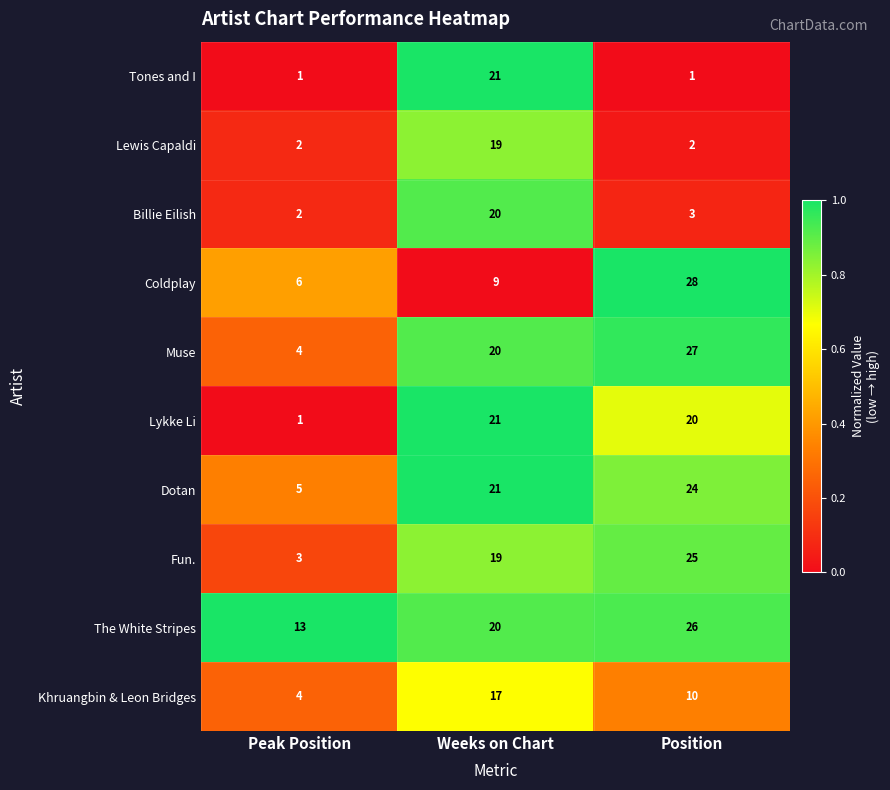

Which series has the largest total across all categories?

The White Stripes